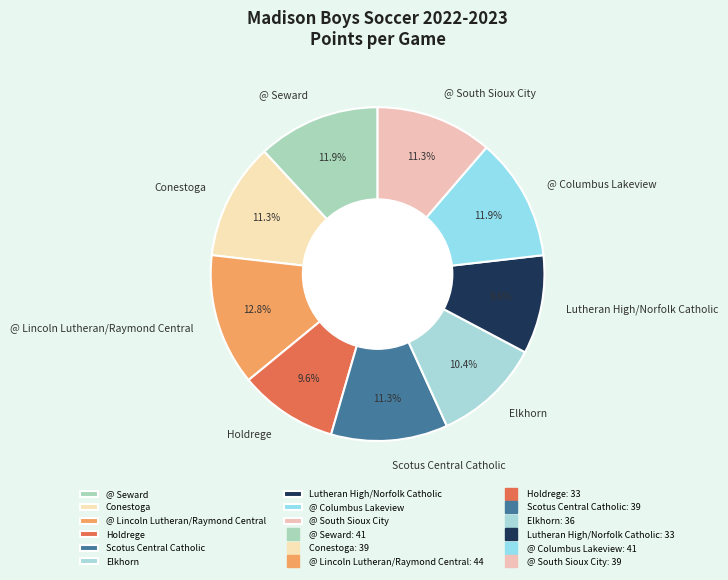

True or false: Holdrege accounts for 10% of the total.

True